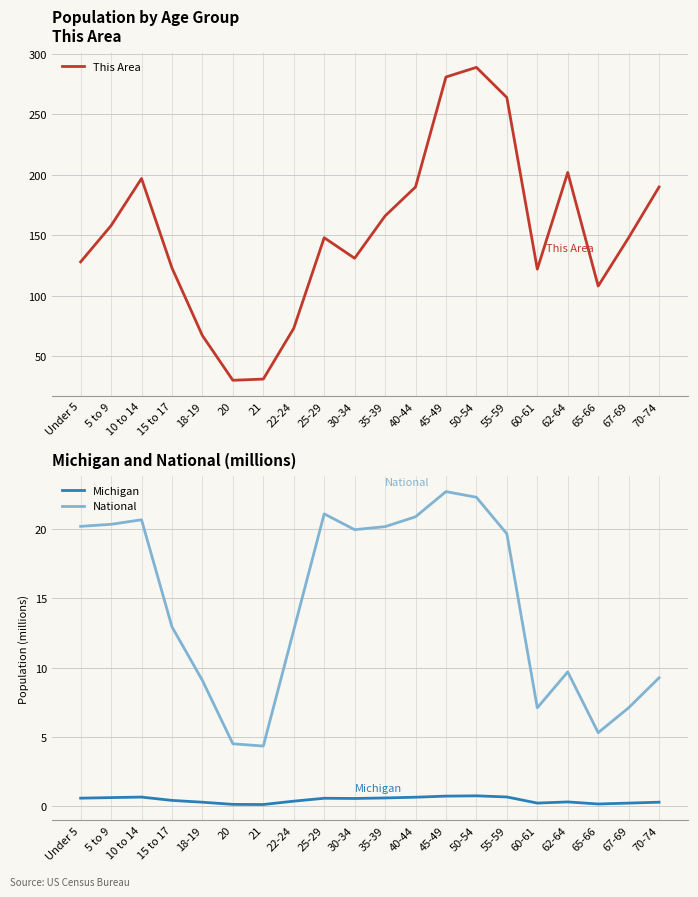

What position from the right is 65-66?

3